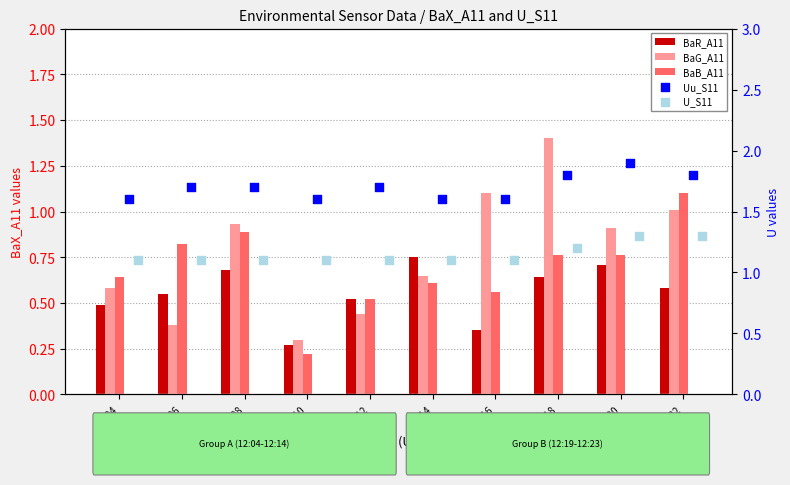

At which category is the sum across all series the highest?

12:18